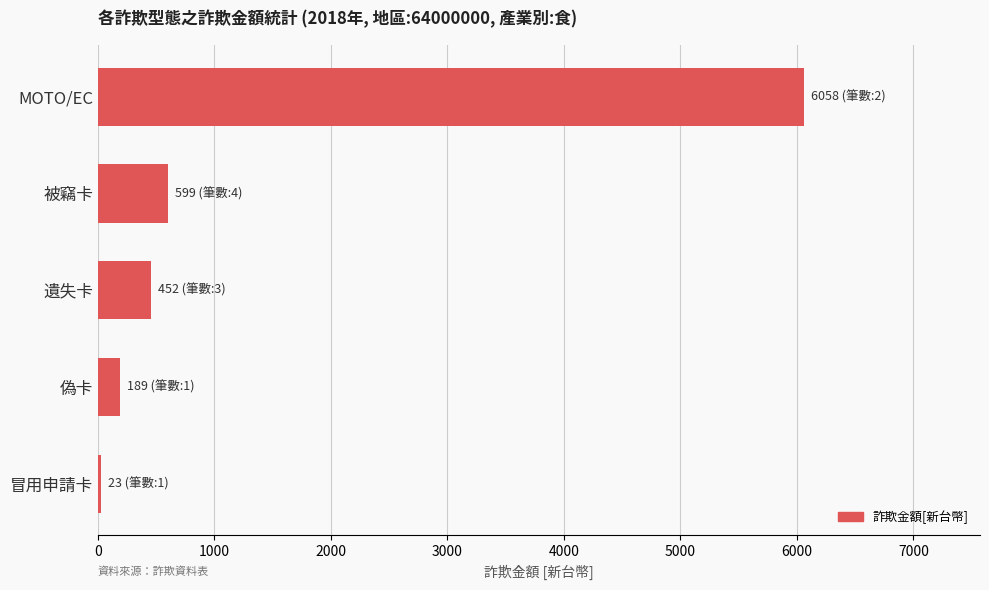

How many categories are shown in the chart?

5